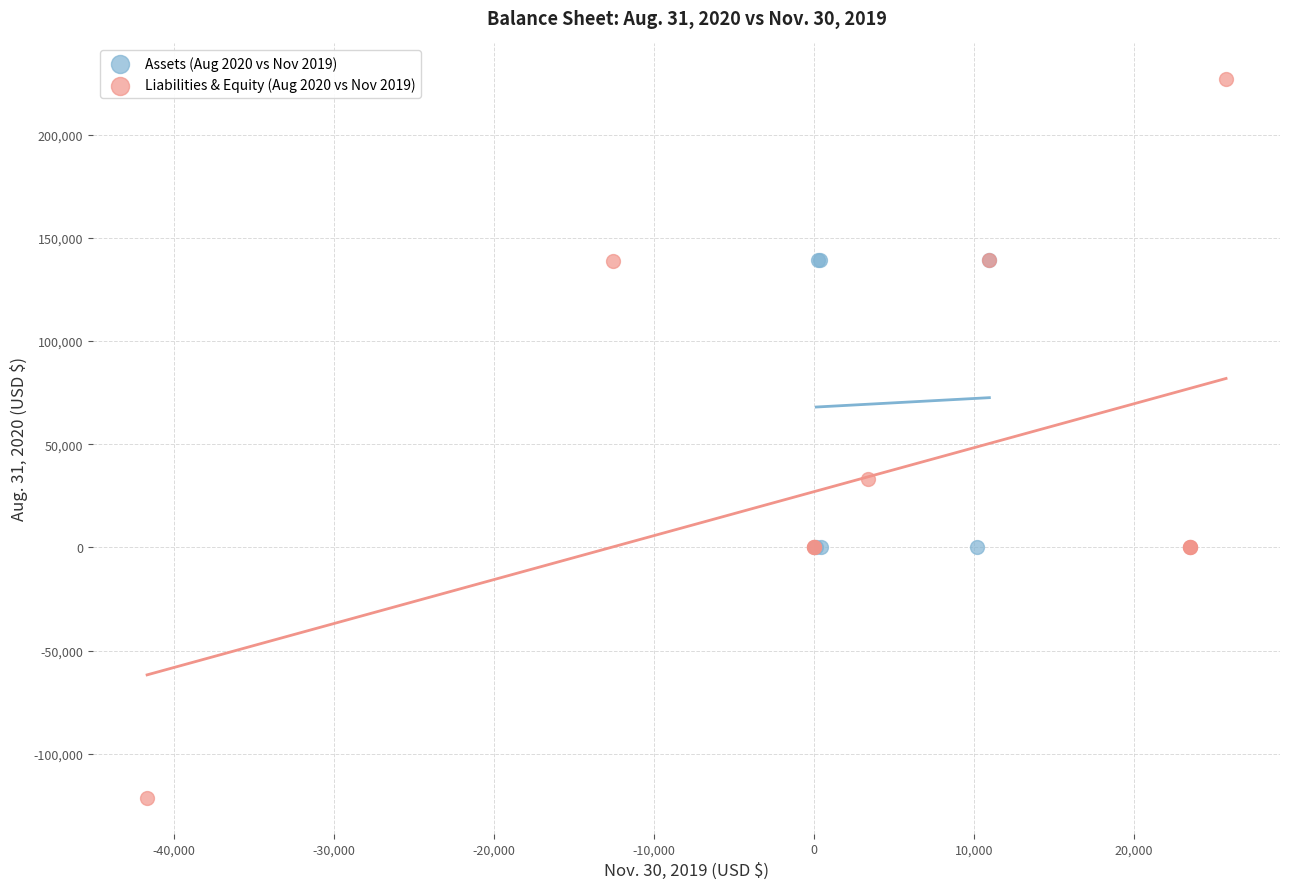

What are all the series names shown in the legend?

Assets (Aug 2020 vs Nov 2019), Liabilities & Equity (Aug 2020 vs Nov 2019)